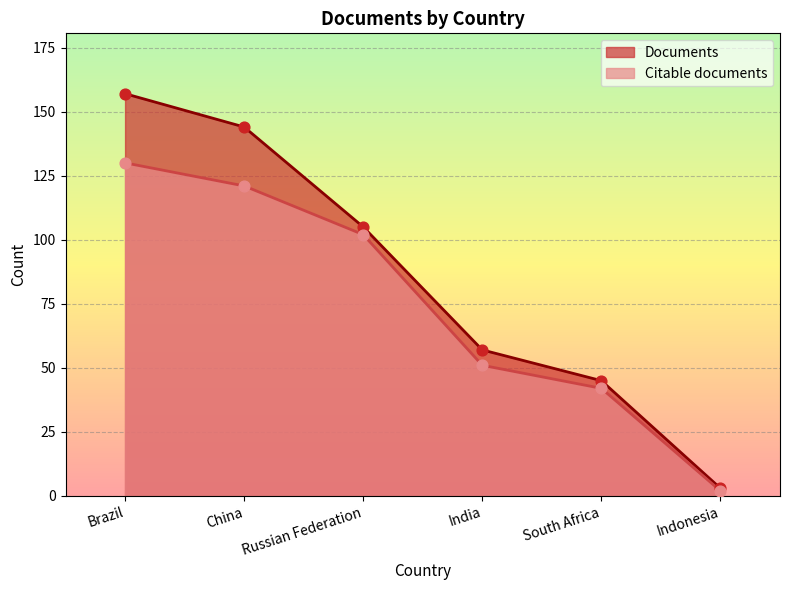

What are all the series names shown in the legend?

Documents, Citable documents